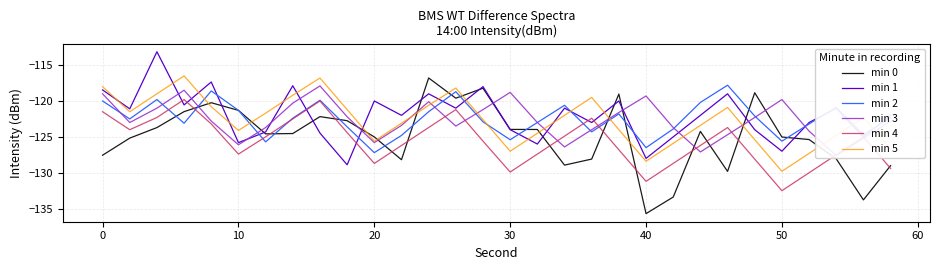

How many times do min 0 and min 5 cross each other?

12